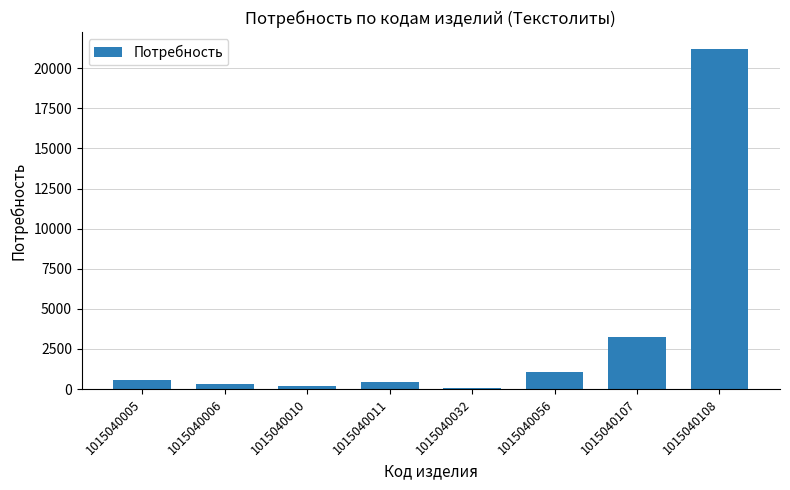

What is the greatest value displayed?

21193